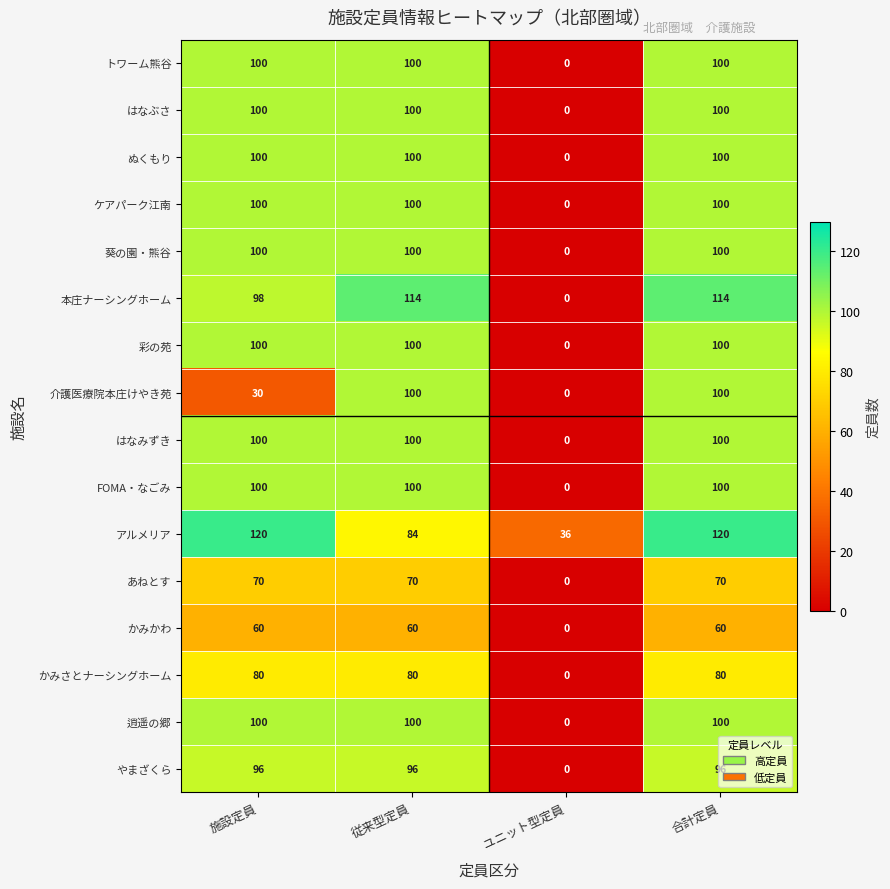

How many categories are shown in the chart?

4